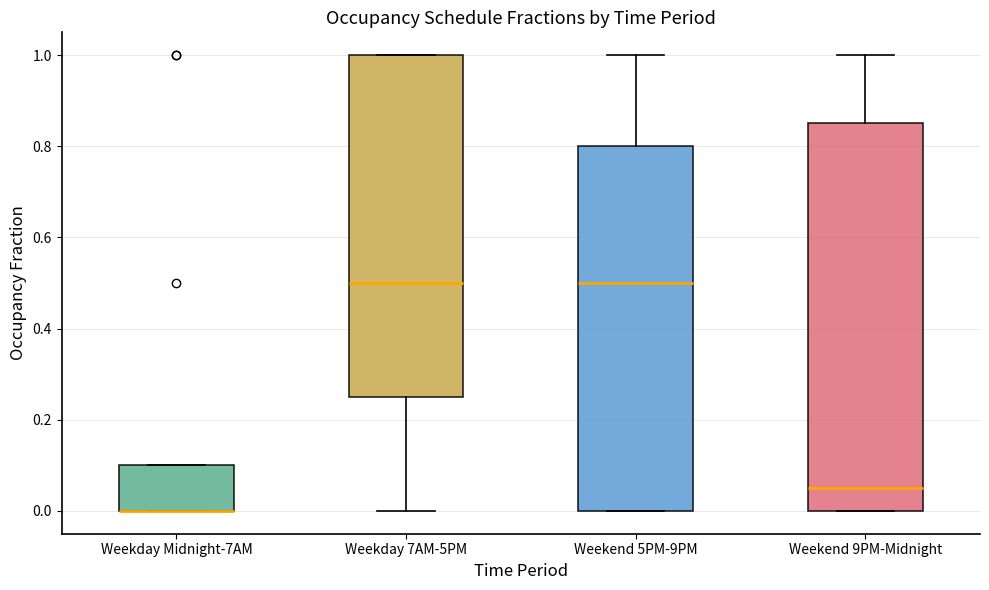

Comparing the boxes themselves (not the whiskers), which one is the tallest?

Weekend 9PM-Midnight